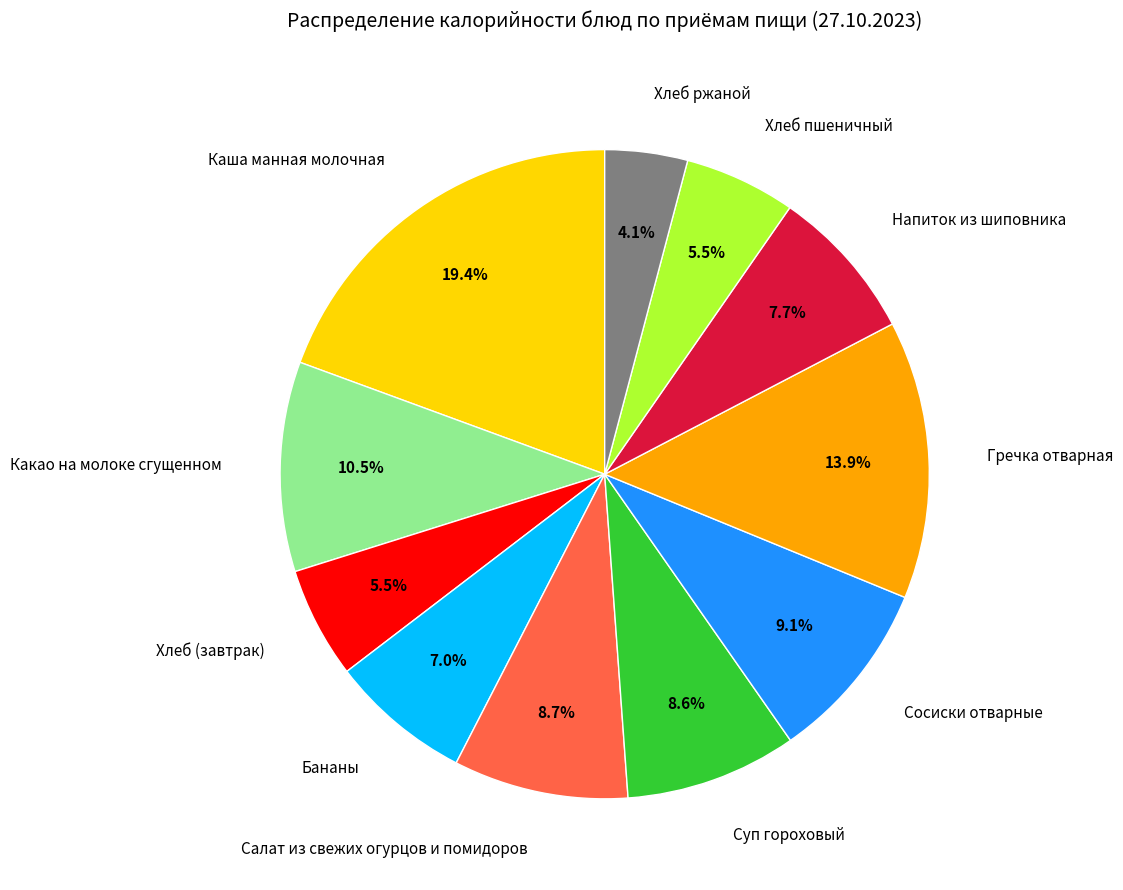

To the nearest percent, what is the difference between the largest and smallest slice percentages?

15%